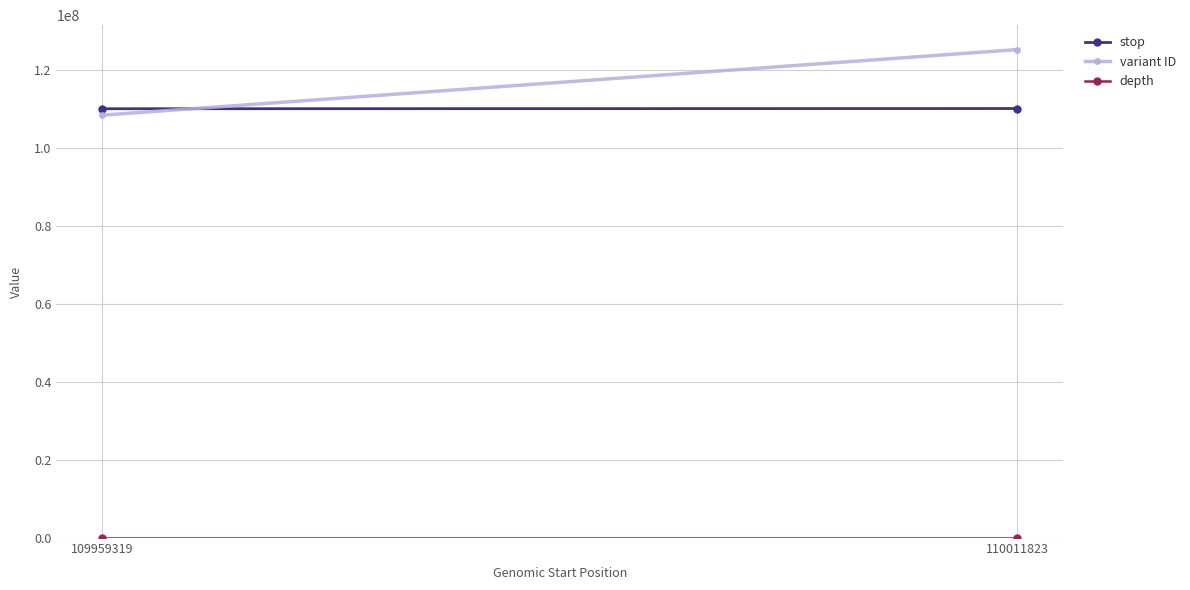

How many lines are shown in the chart?

3